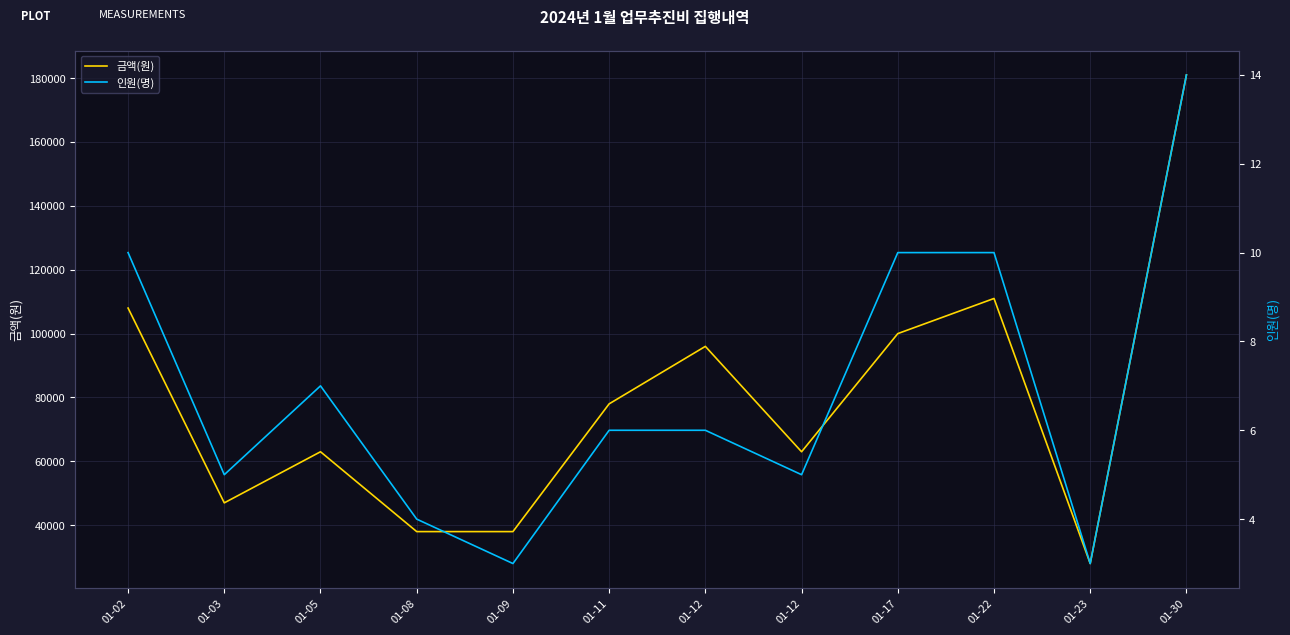

Is the value of 인원(명) at 01-17 greater than the value of 금액(원) at 01-09?

No